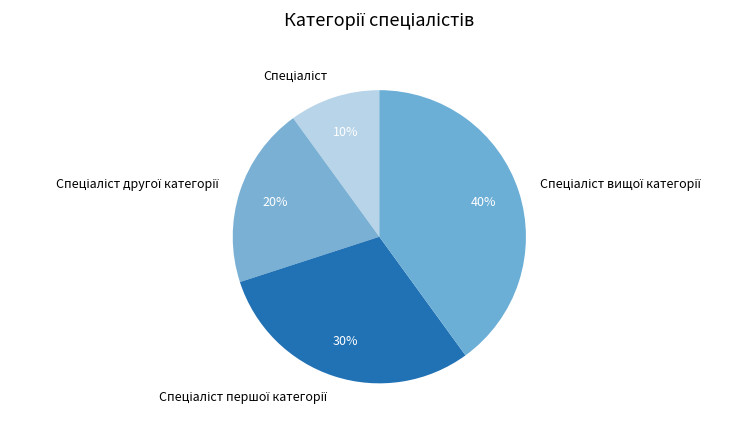

To the nearest percent, what is the average slice percentage?

25%